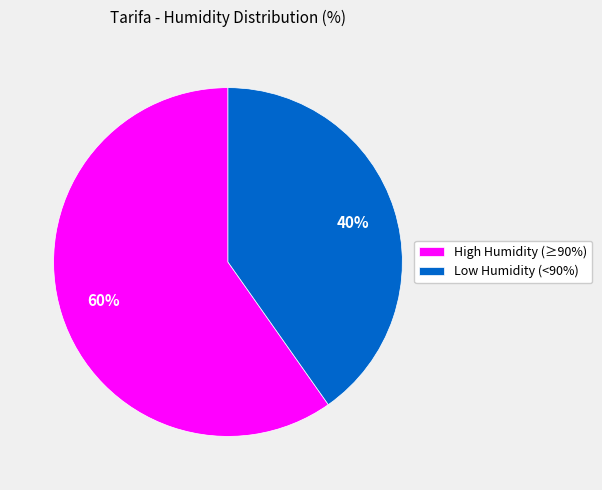

What is the ratio of the value at Low Humidity (<90%) to the value at High Humidity (≥90%)?

0.7